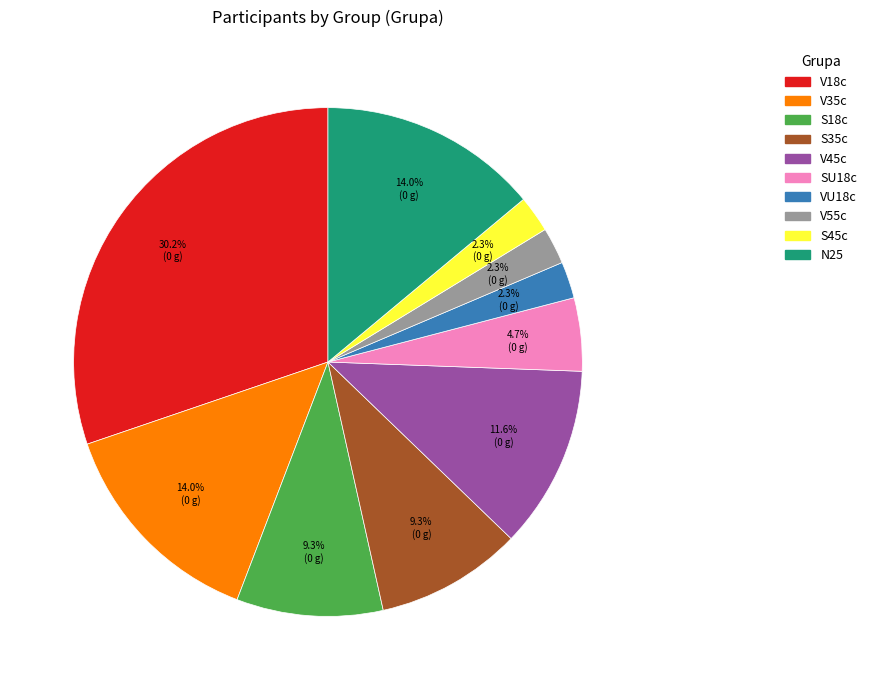

What percentage is the V18c slice, to the nearest percent?

30%